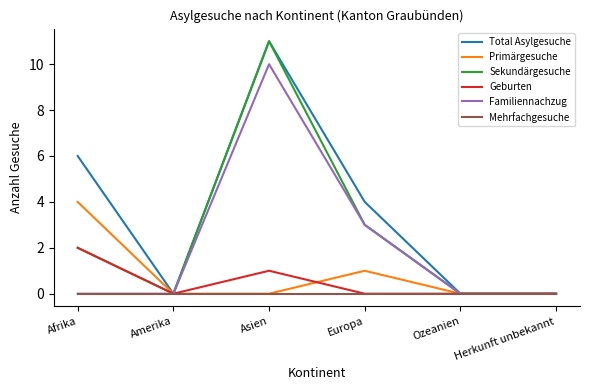

At which category does the chart reach its peak across all series?

Asien